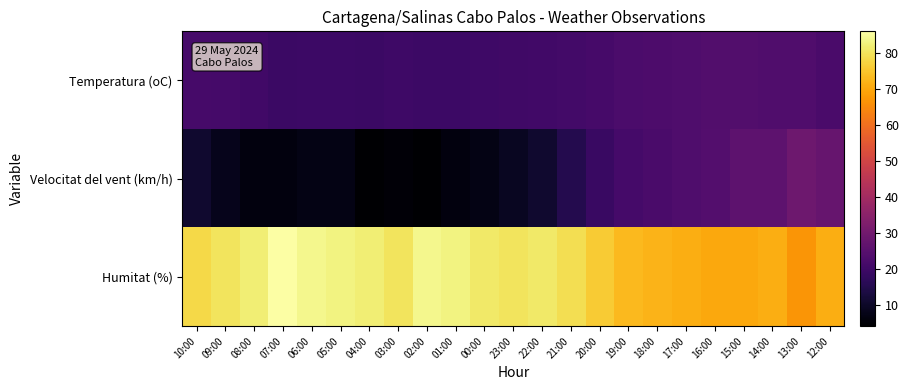

Which has a higher value, 20:00 or 07:00?

20:00